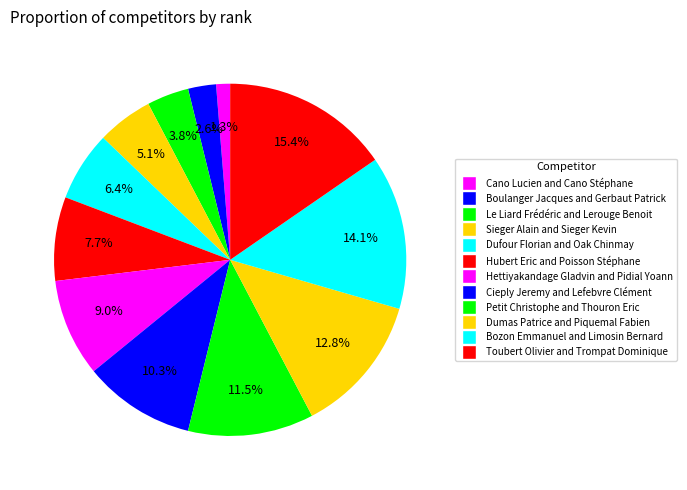

What is the smallest slice in the pie chart?

Cano Lucien and Cano Stéphane